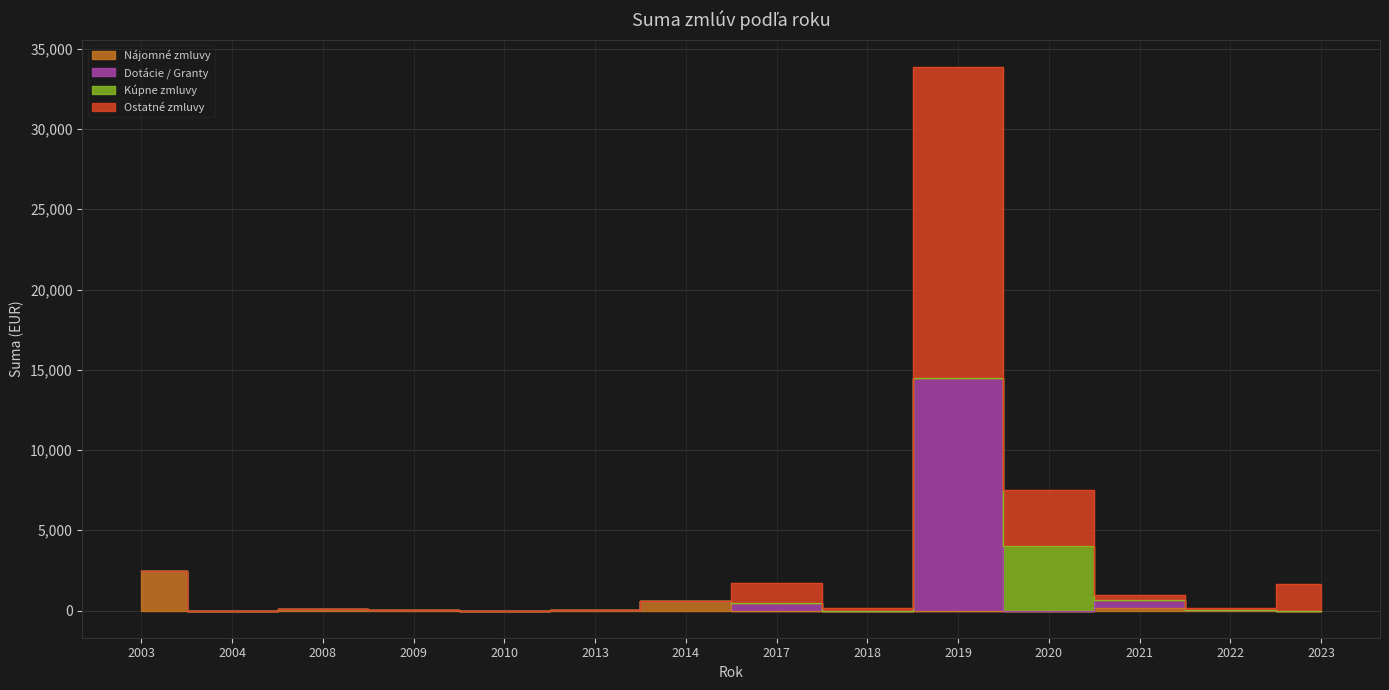

At 2017, list the series in order from smallest to largest.

Nájomné zmluvy, Dotácie / Granty, Ostatné zmluvy